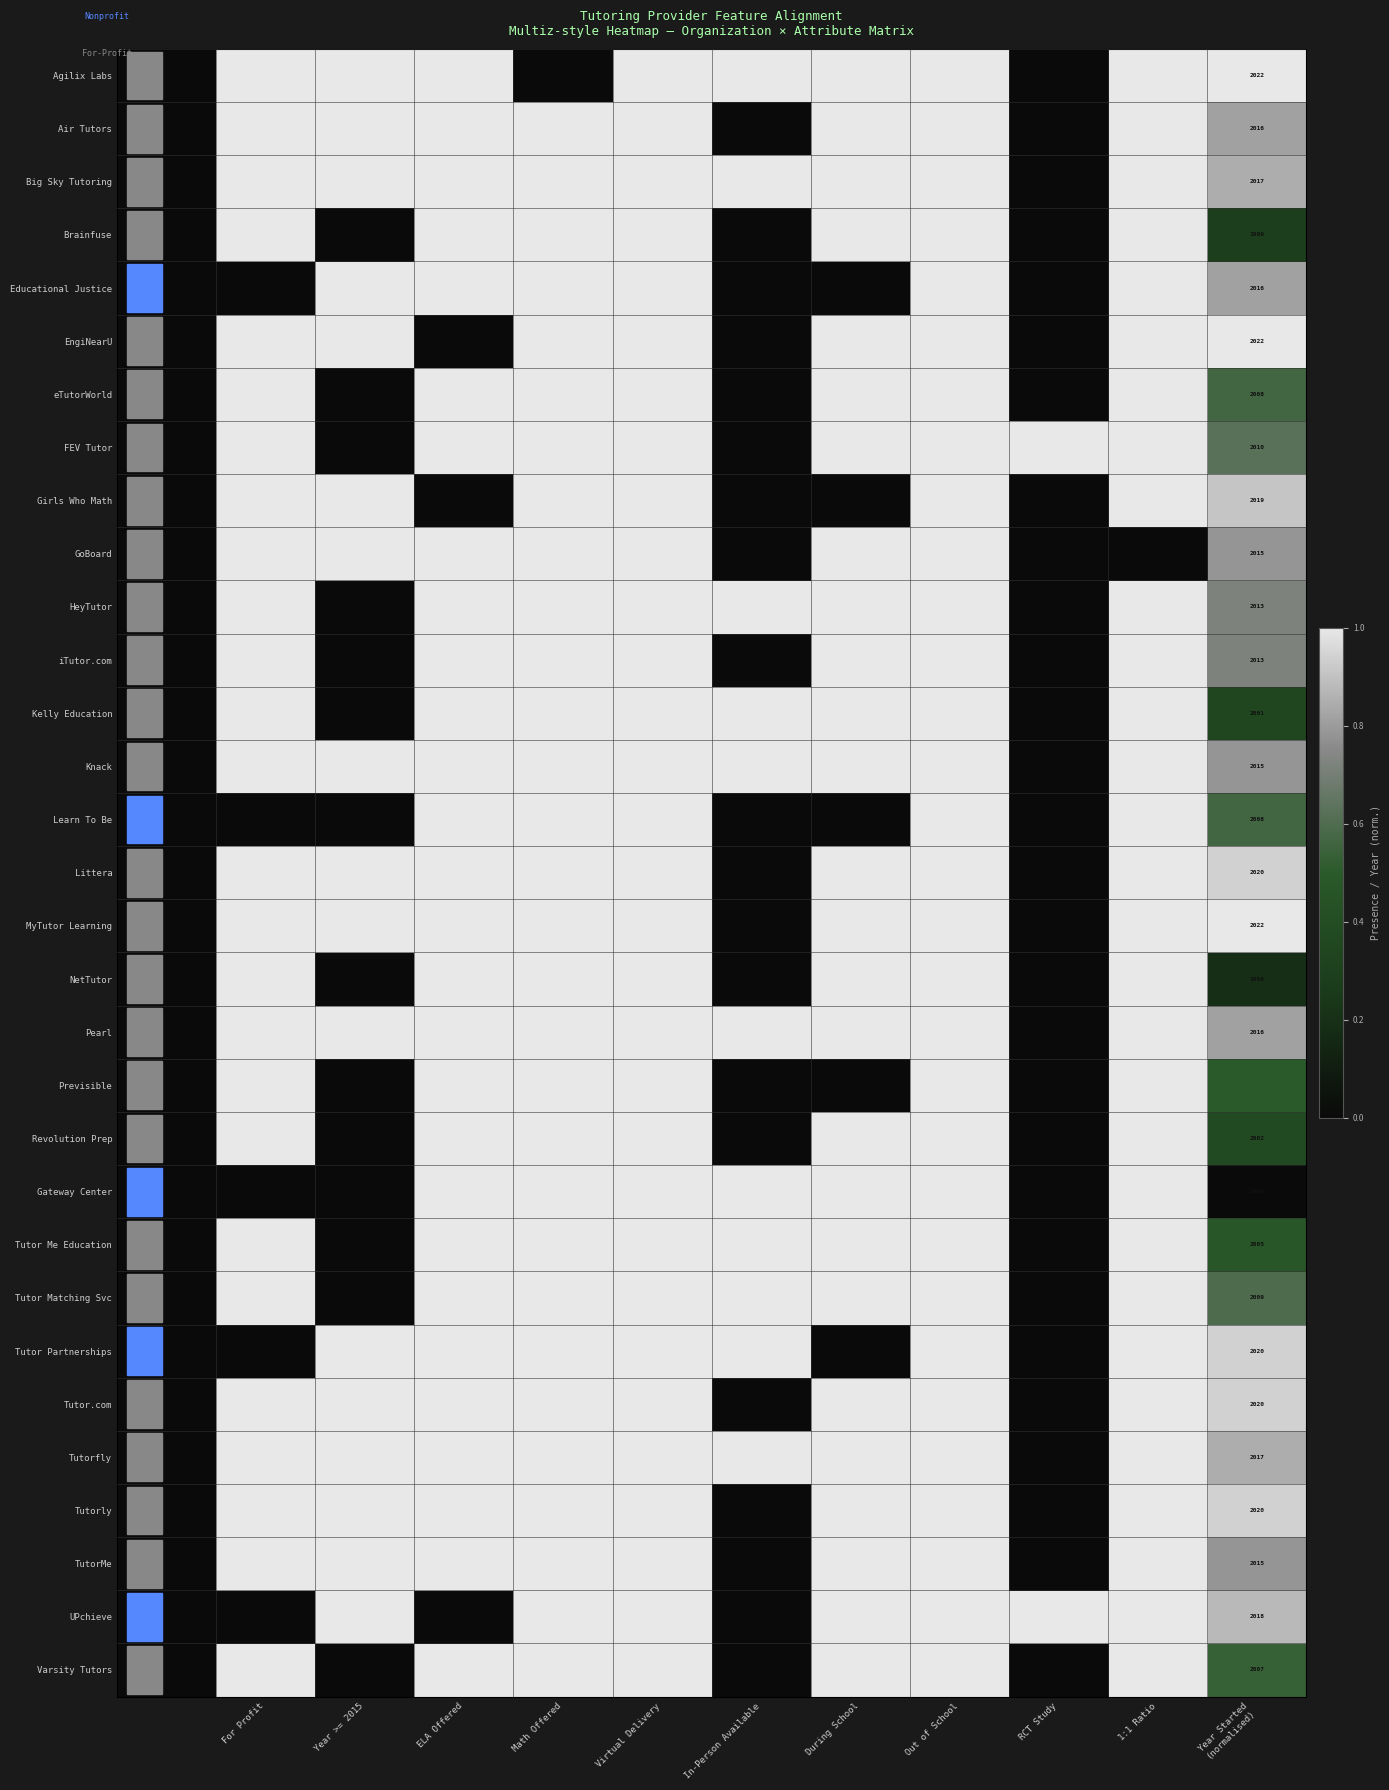

Between Math Offered and During School, which series saw the biggest shift?

Agilix Labs